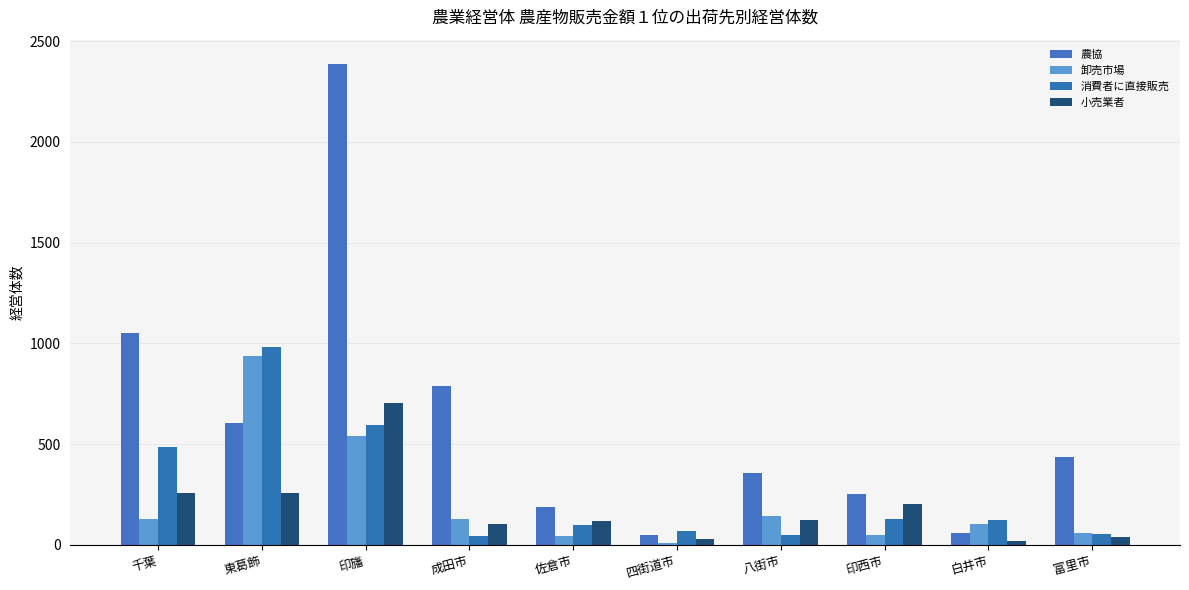

Rank the series at 八街市 from lowest to highest value.

消費者に直接販売, 小売業者, 卸売市場, 農協